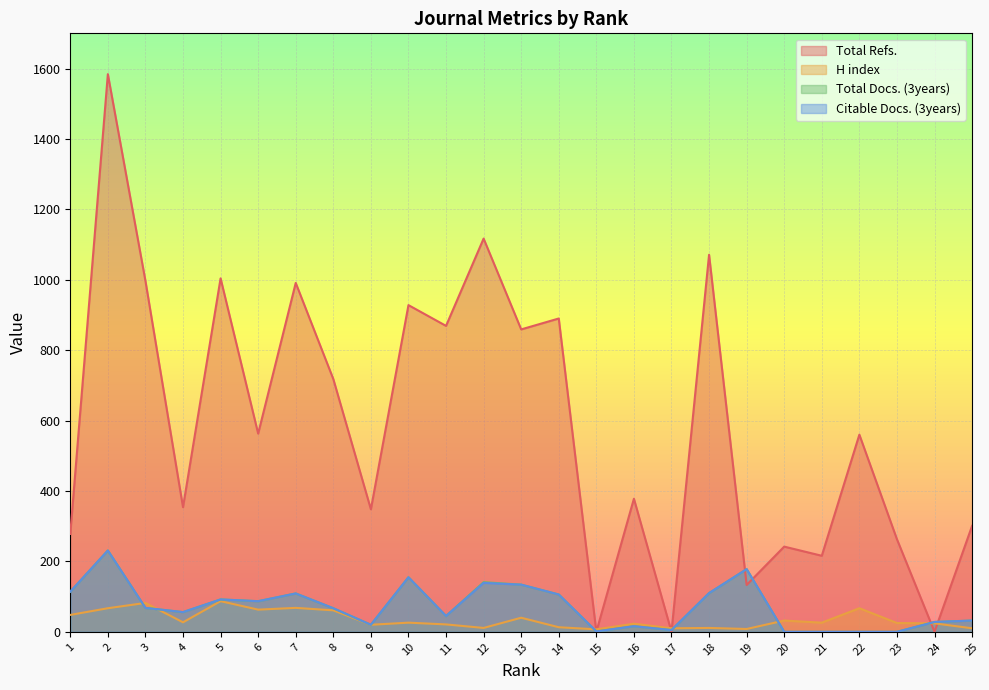

At how many categories does at least one series exceed 1125?

1